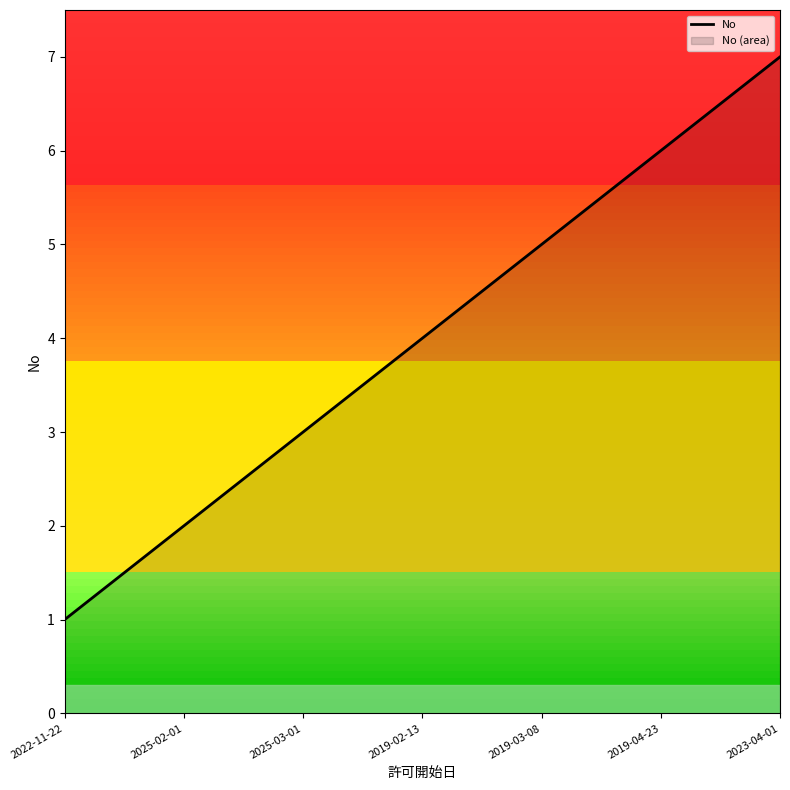

Reading left to right, extract all data points from this chart.

2022-11-22=1	2025-02-01=2	2025-03-01=3	2019-02-13=4	2019-03-08=5	2019-04-23=6	2023-04-01=7